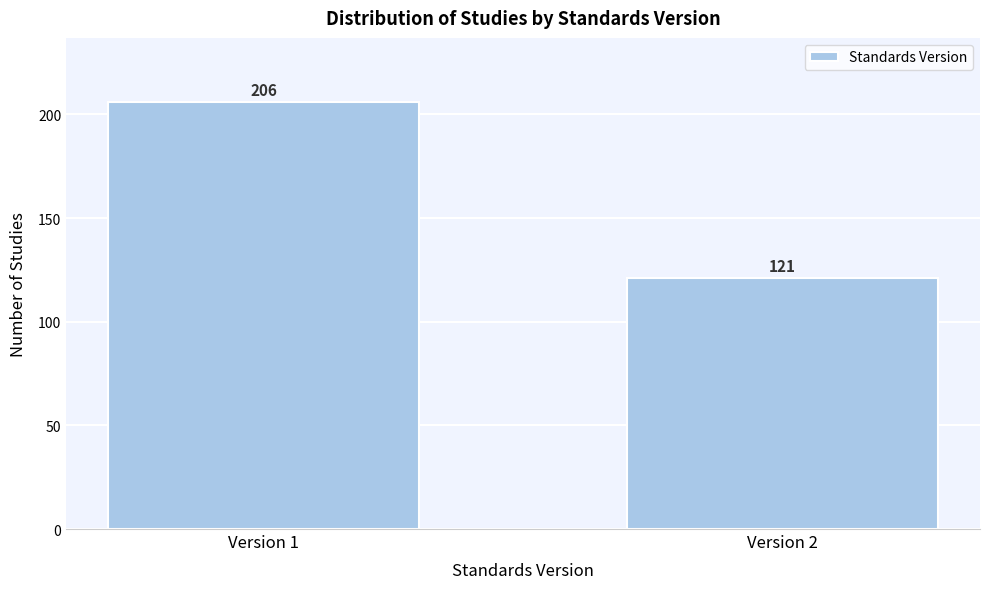

Reading left to right, extract all data points from this chart.

206	121